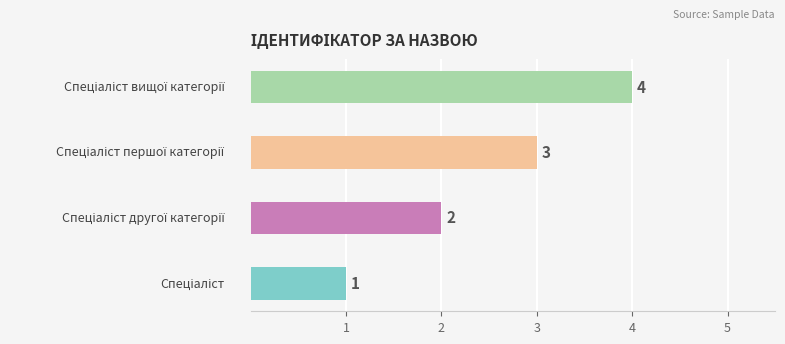

Are the bars horizontal?

Yes